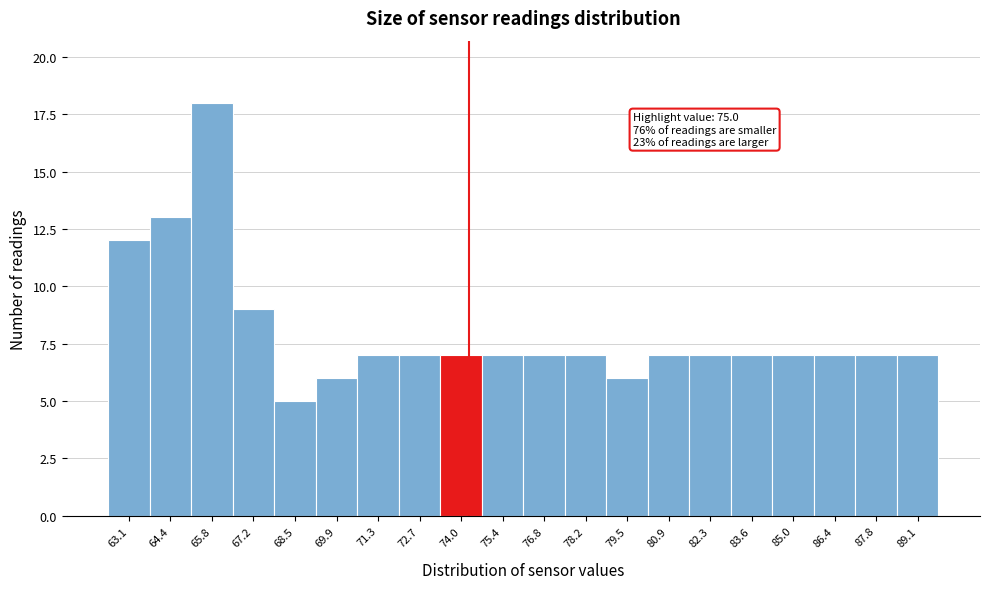

Reading left to right, what are all the values shown in this chart?

63.1=12	64.4=13	65.8=18	67.2=9	68.5=5	69.9=6	71.3=7	72.7=7	74.0=7	75.4=7	76.8=7	78.2=7	79.5=6	80.9=7	82.3=7	83.6=7	85.0=7	86.4=7	87.8=7	89.1=7